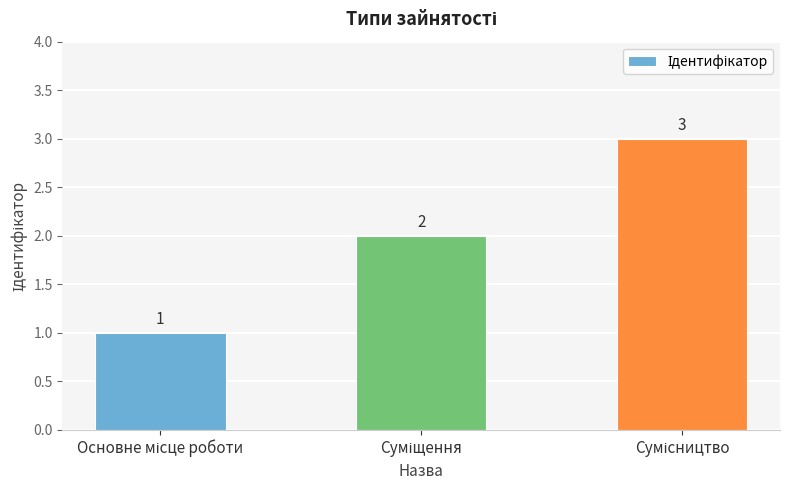

What is the value of the 2nd bar from the left?

2